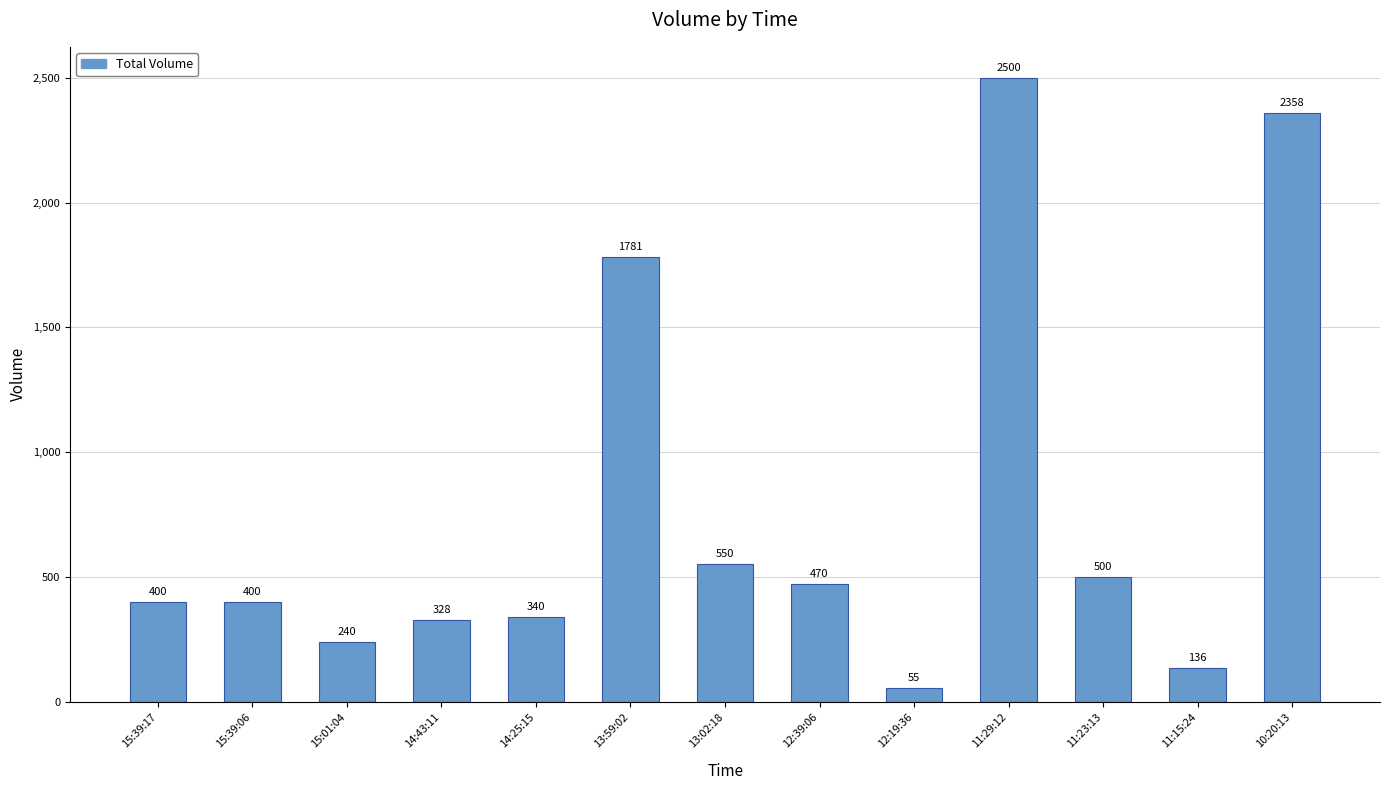

What is the difference between the values at 11:29:12 and 15:39:06?

2100